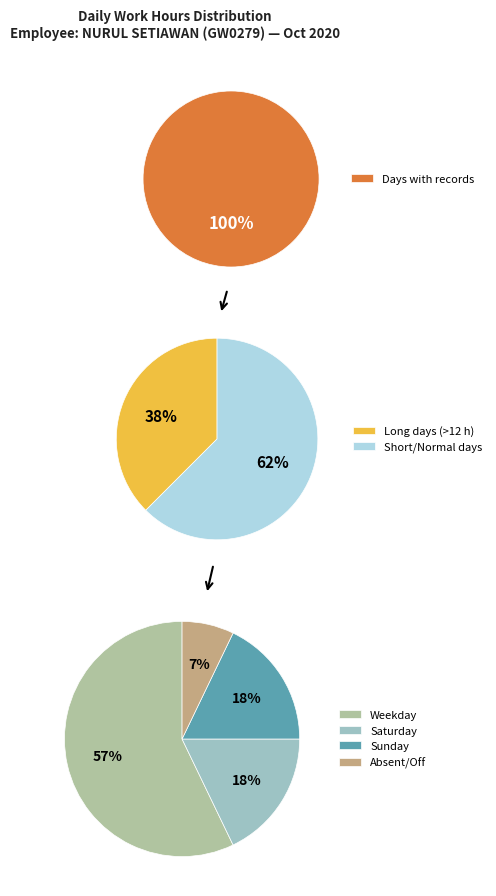

Does 16 represent more than half of the total?

No